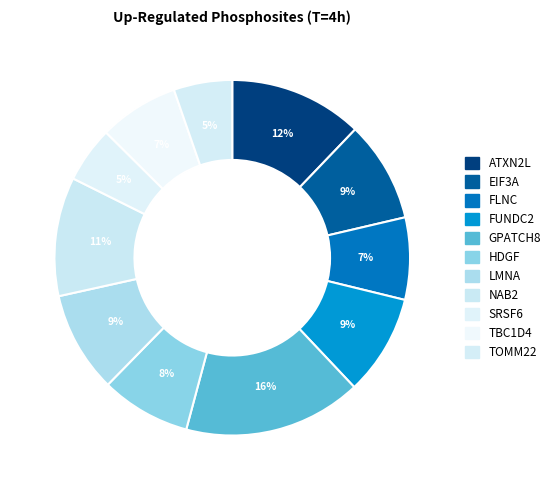

Approximately how many times larger is the value at FUNDC2 compared to EIF3A?

1.0